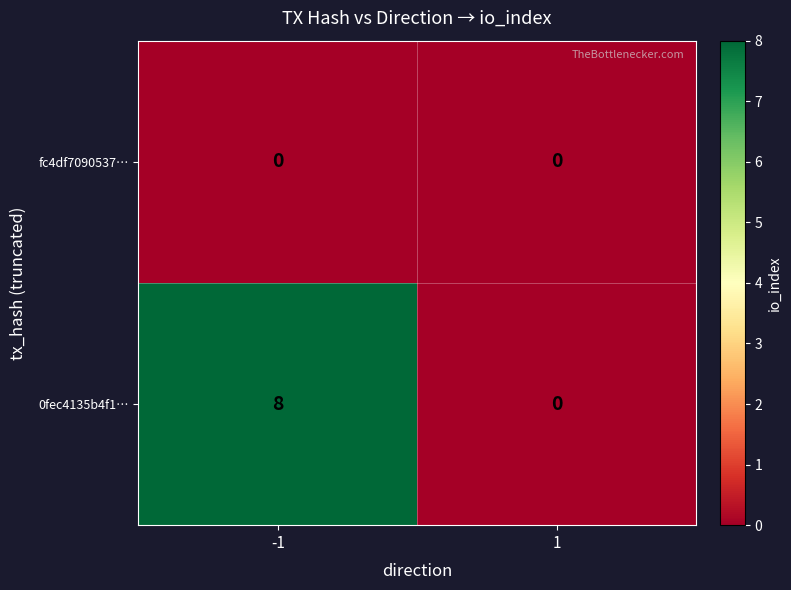

At -1, list the series in order from largest to smallest.

0fec4135b4f1…, fc4df7090537…